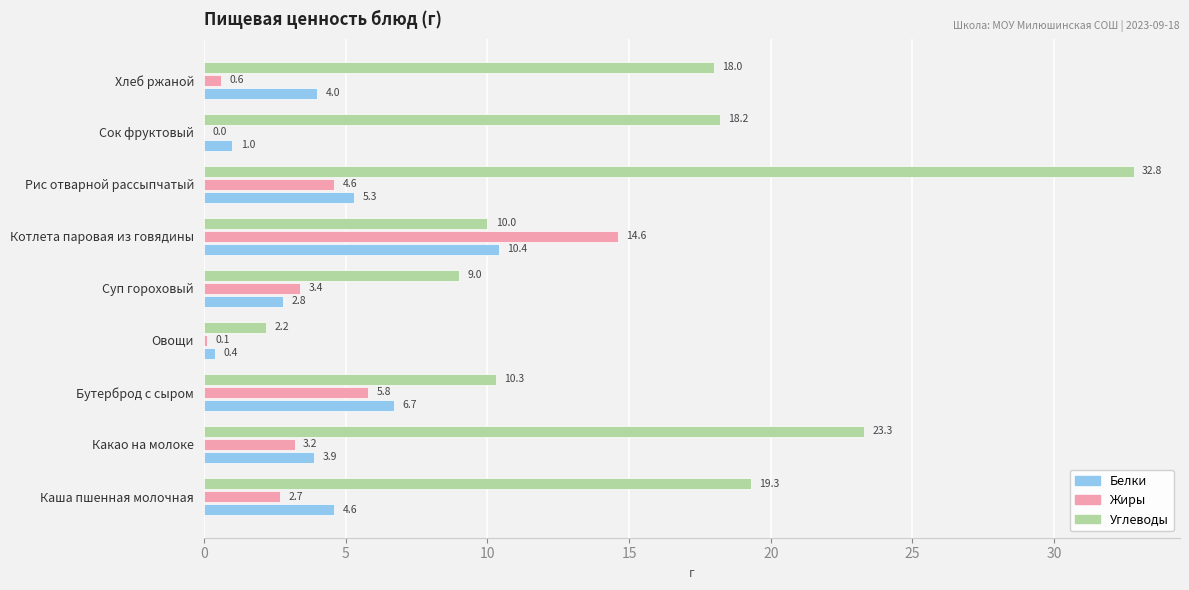

Is it true that Углеводы equals 32.5 at Сок фруктовый?

False